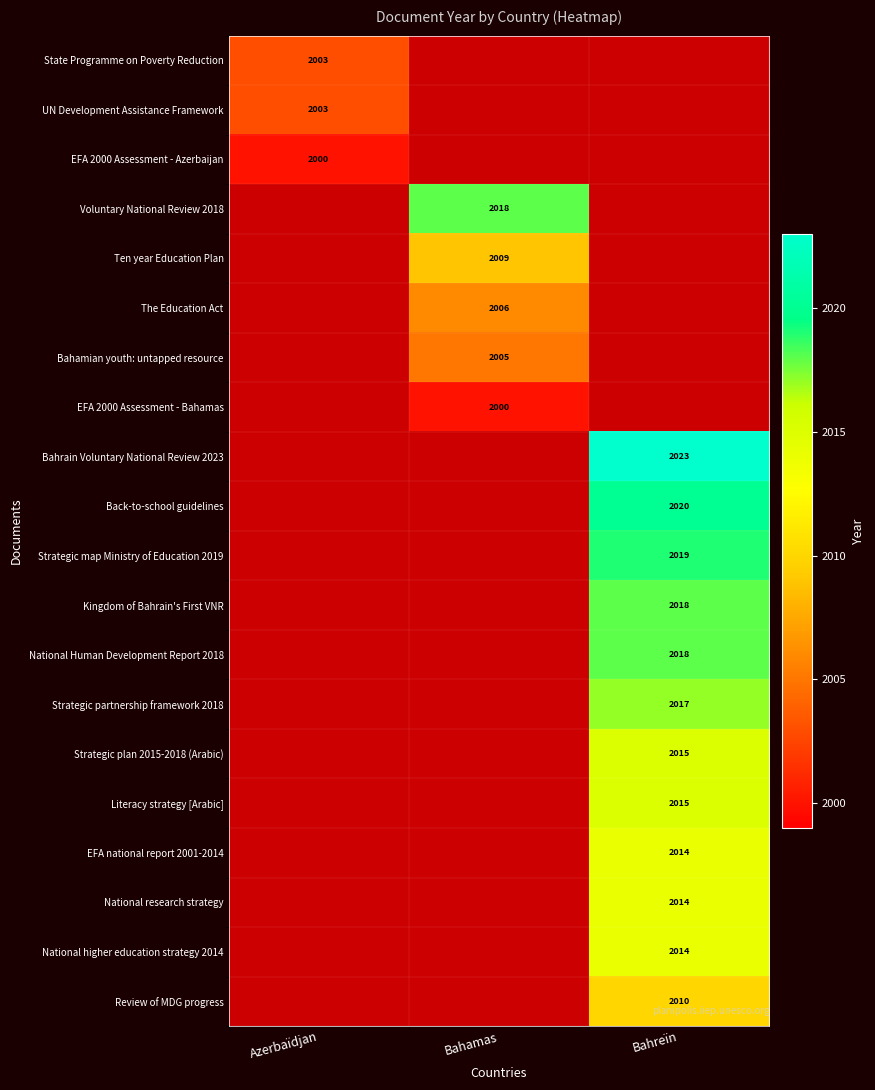

The The Education Act series shows 2006 at Bahamas. True or false?

True